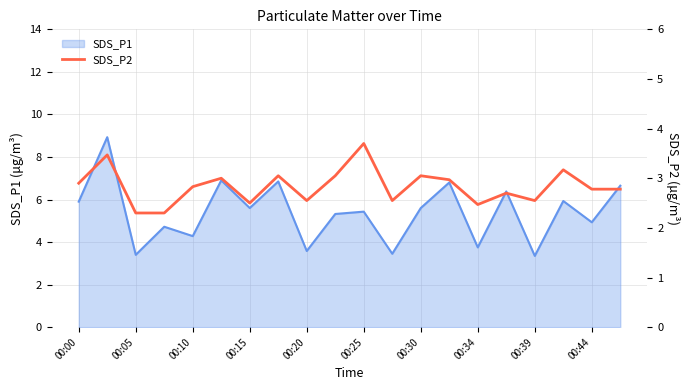

What is the lowest value of the SDS_P1 series?

3.4